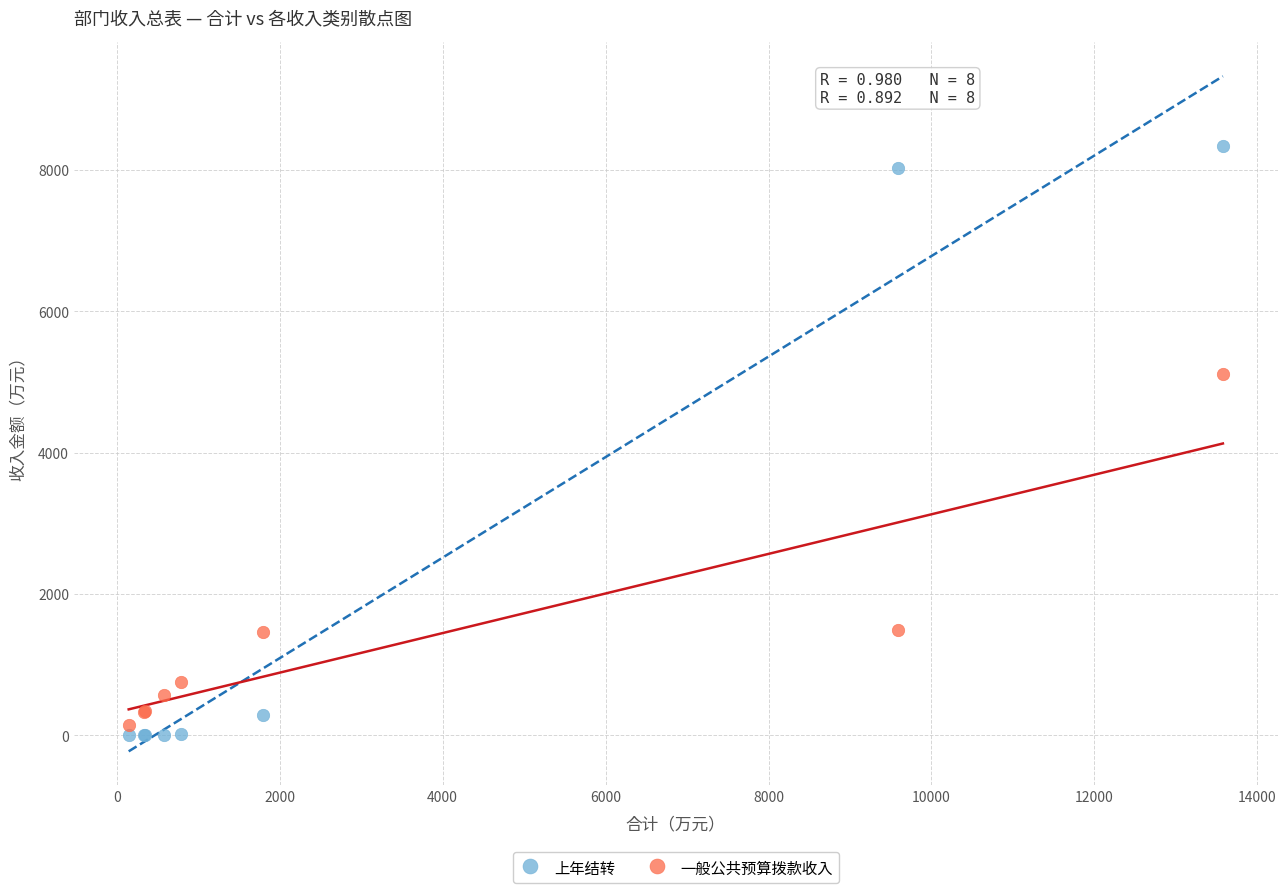

In the 上年结转 series, what Y value is closest to 4164?

8026.8